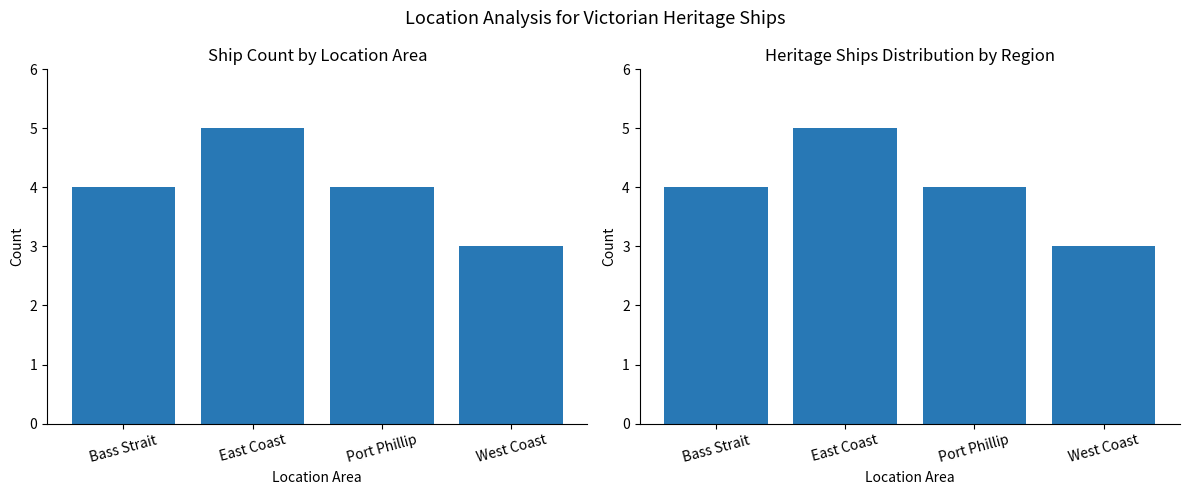

Approximately how many times larger is the value at Port Phillip compared to West Coast?

1.3